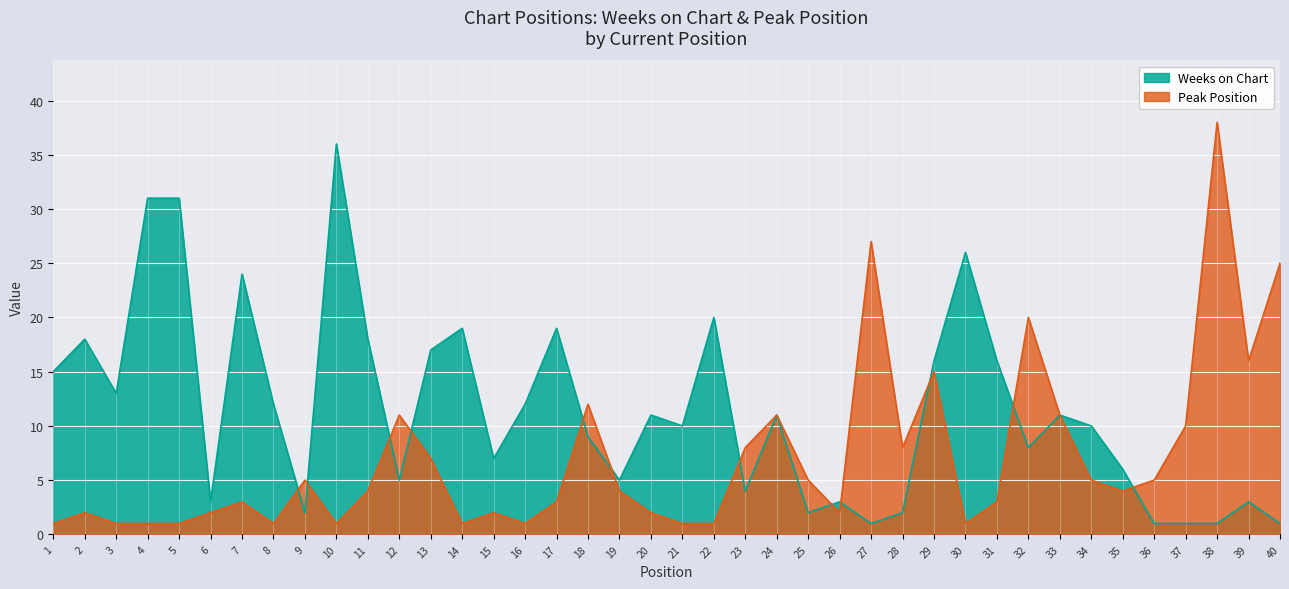

Is it true that Weeks on Chart equals 2 at 9?

True